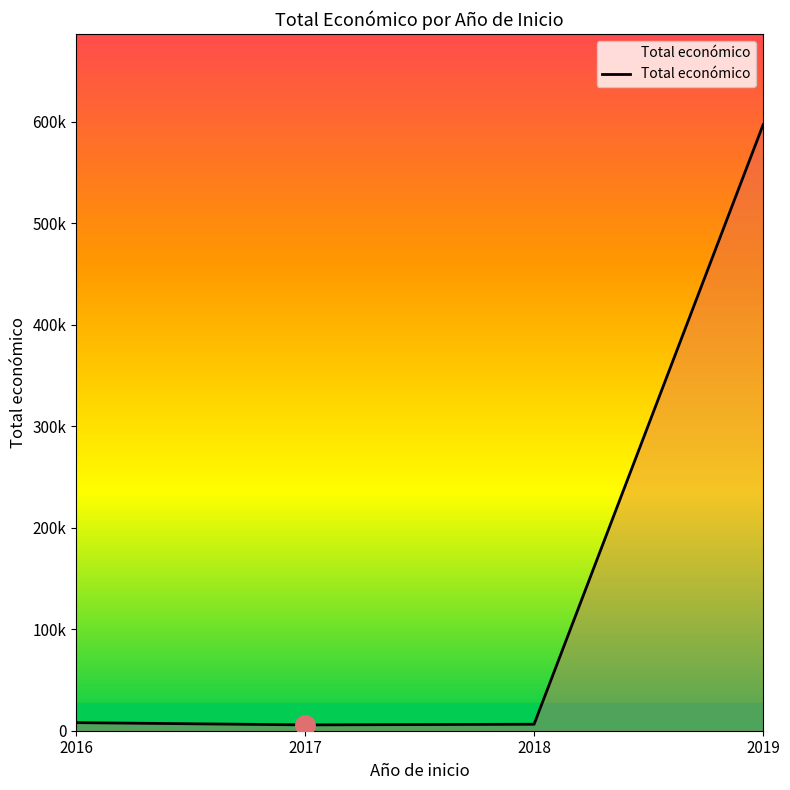

Rank the categories by value from lowest to highest.

2017, 2018, 2016, 2019